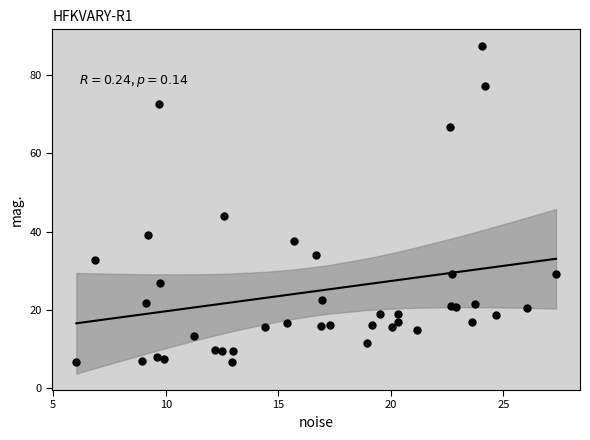

What Y value in the scatter plot is closest to 47?

43.9